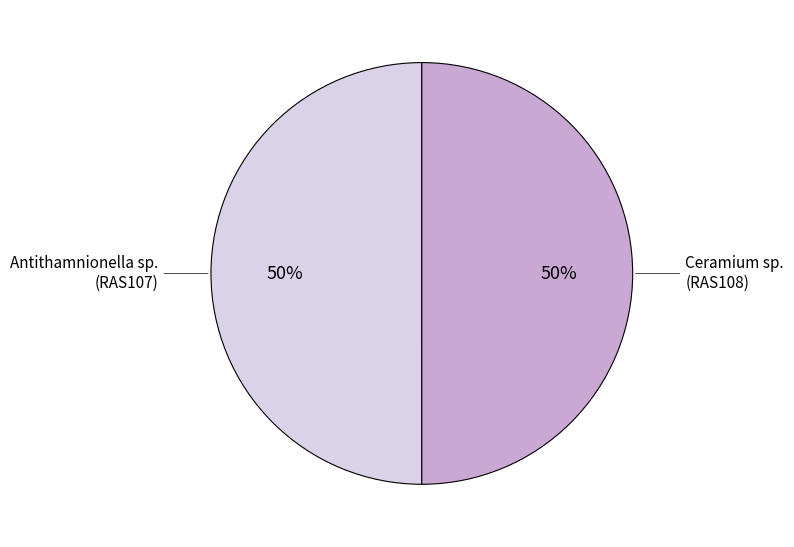

Count the number of slices in the pie.

2